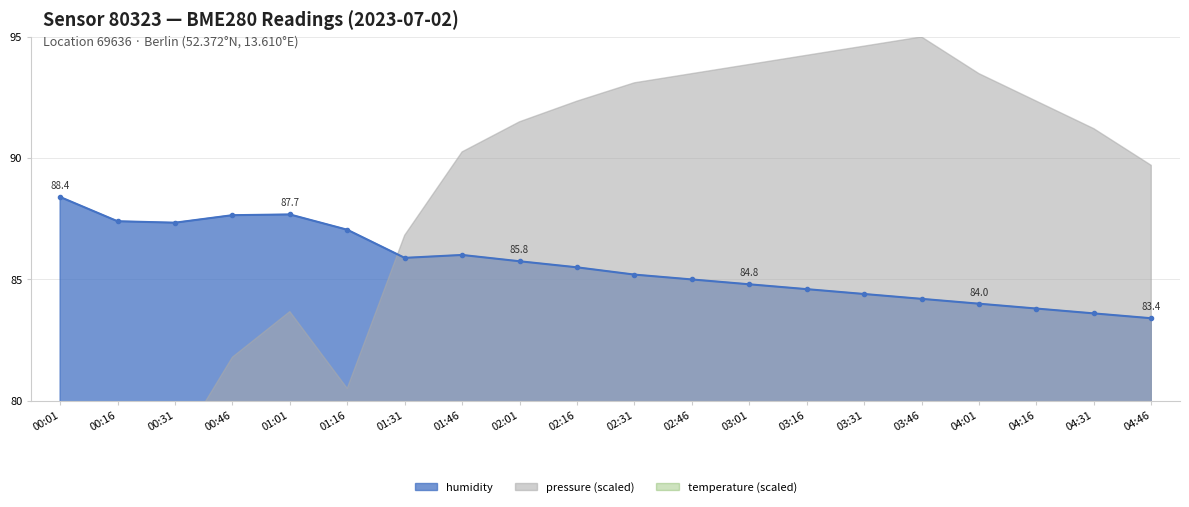

What position from the right is 01:16?

15